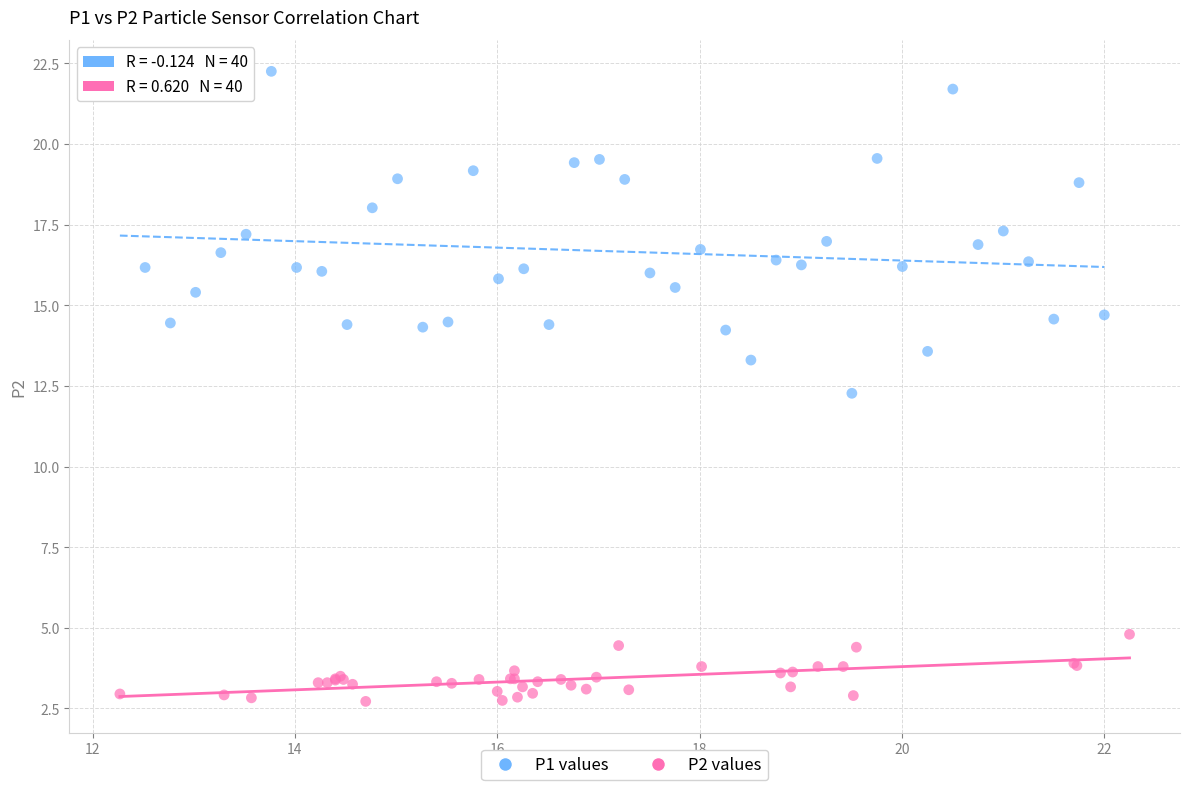

Which series contains the lowest Y value?

P2 values